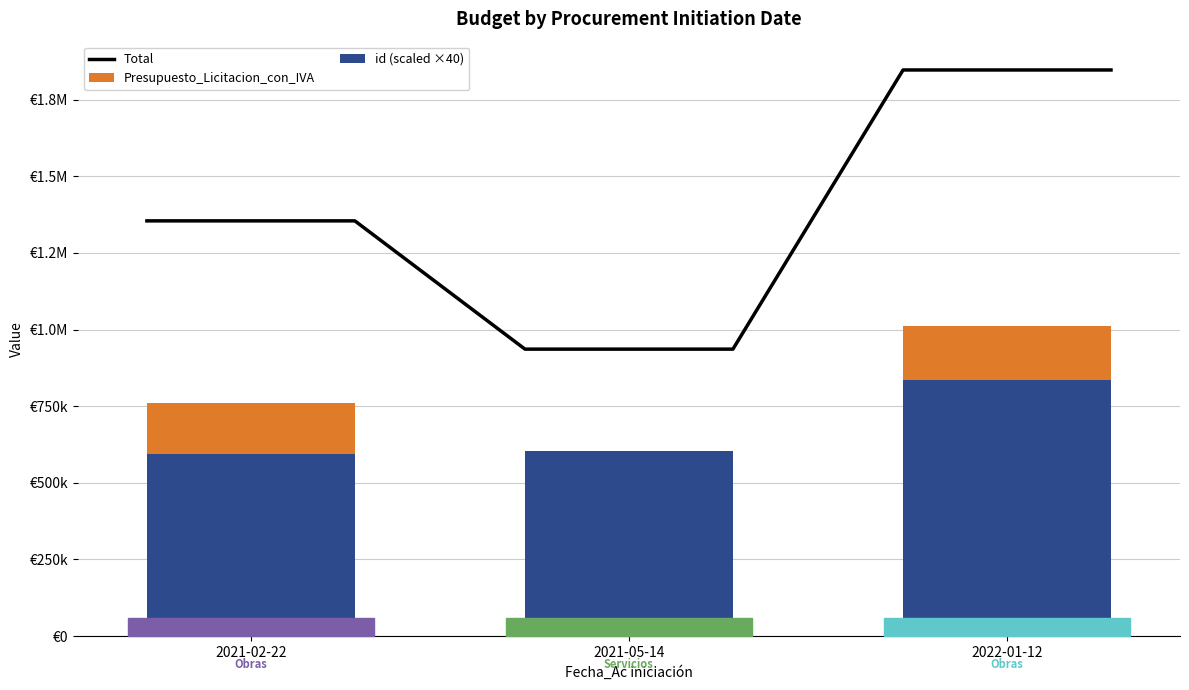

Reading left to right, list all the values displayed in this chart.

id: 2021-02-22=593760.0	2021-05-14=603160.0	2022-01-12=835600.0
Presupuesto_Licitacion_con_IVA: 2021-02-22=760731.2	2021-05-14=332871.0	2022-01-12=1011169.6